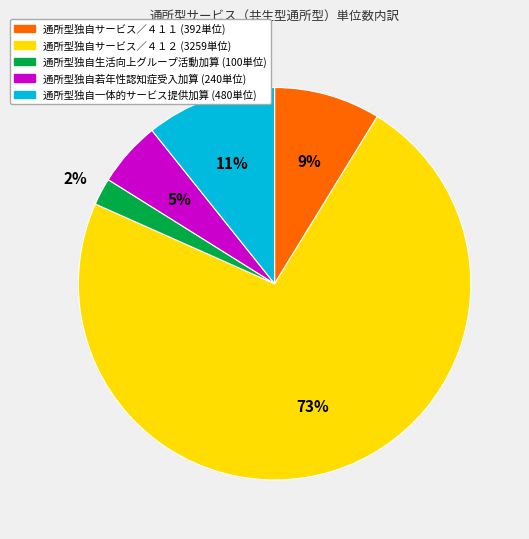

To the nearest percent, what is the difference between the largest and smallest slice percentages?

71%